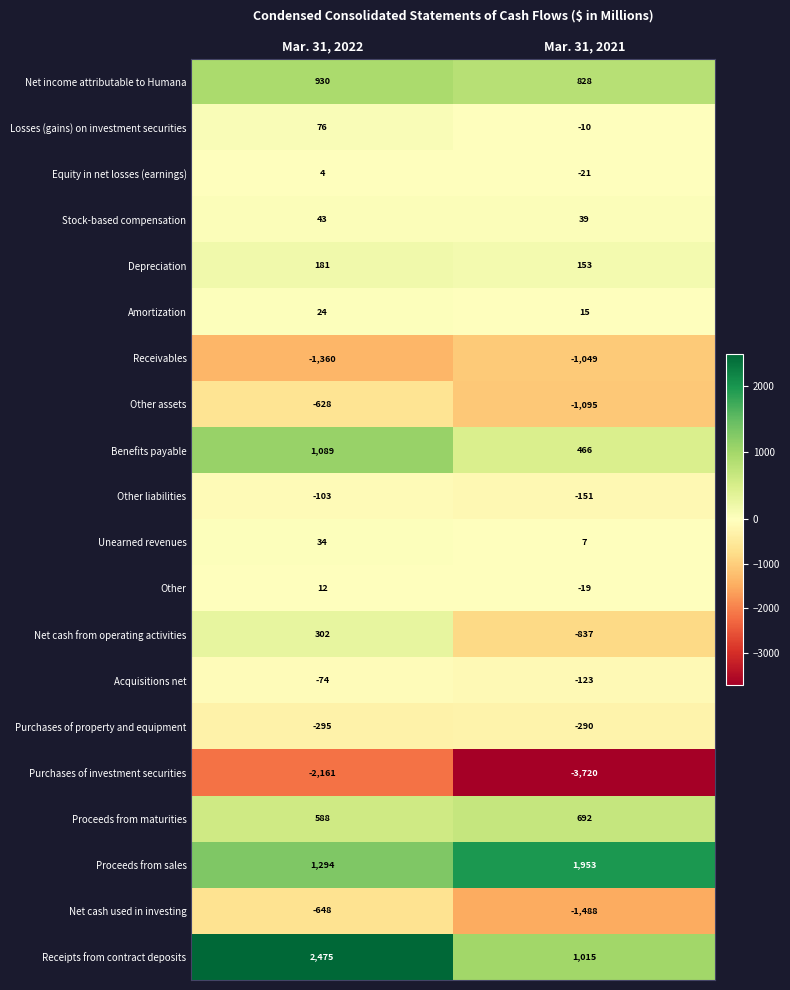

What is the maximum value shown in the chart?

2475